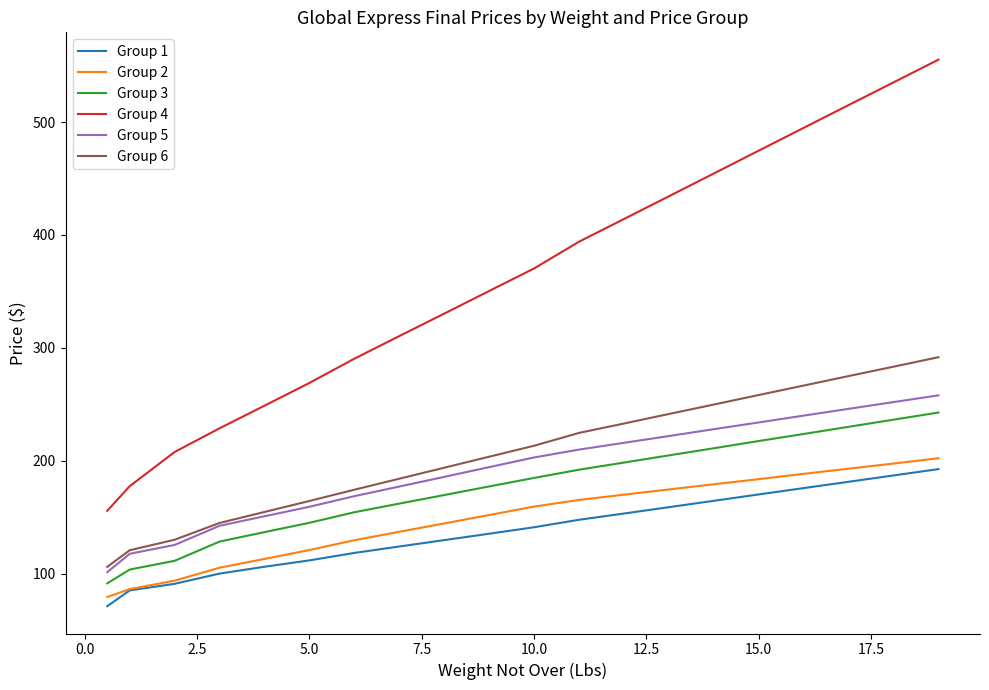

What is the maximum value shown in the chart?

555.3